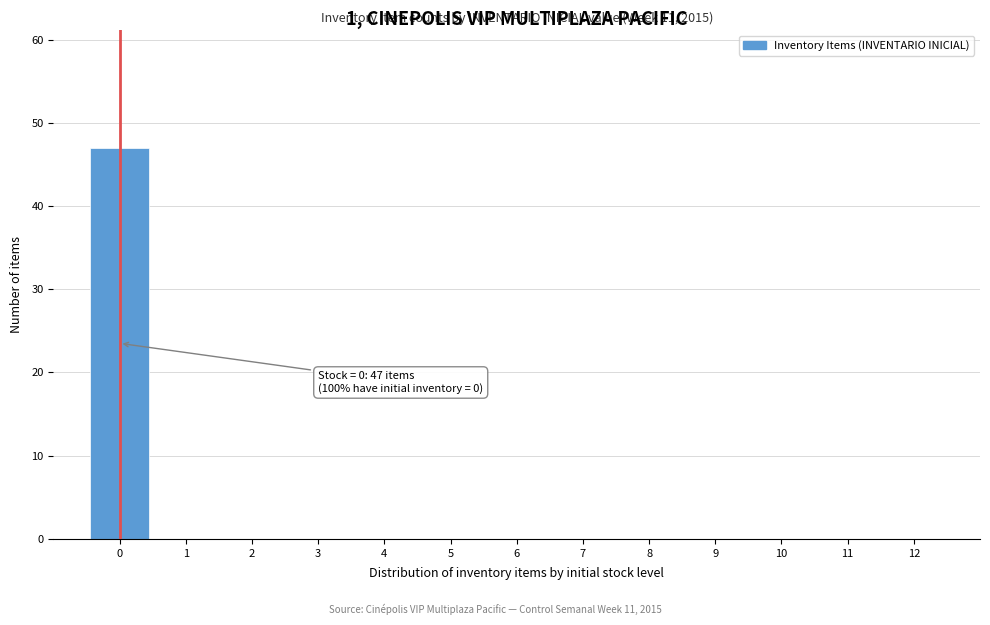

Which range on the x-axis has the tallest bar?

-0.5 to 0.5